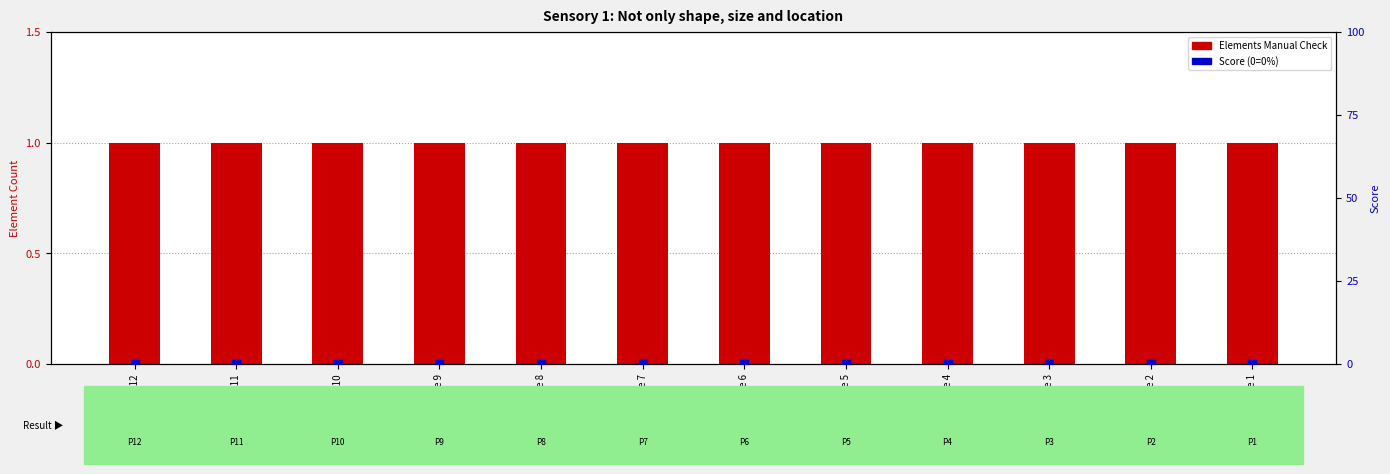

Which series contains the lowest Y value?

Score